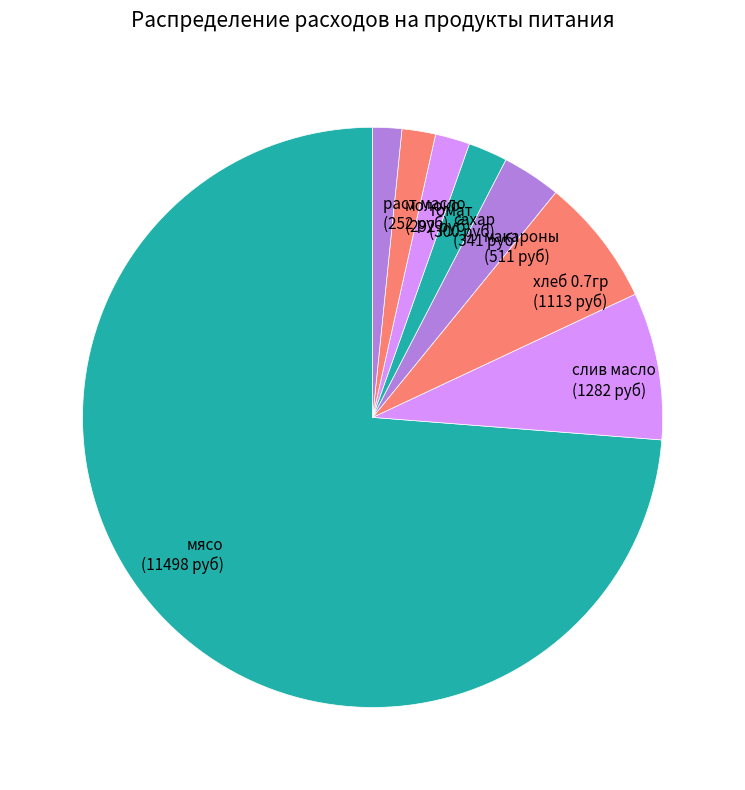

Approximately how many times larger is the value at макароны (511 руб) compared to молоко (292 руб)?

1.8